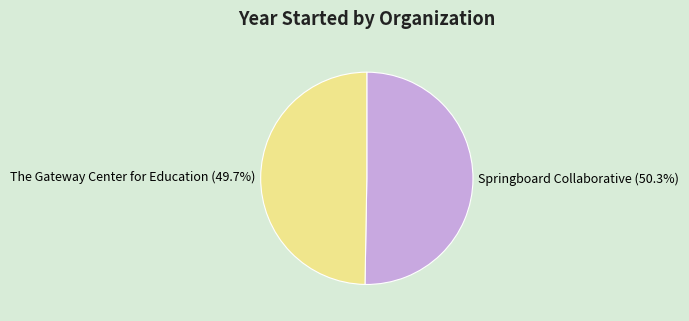

To the nearest percent, what is the average slice percentage?

50%